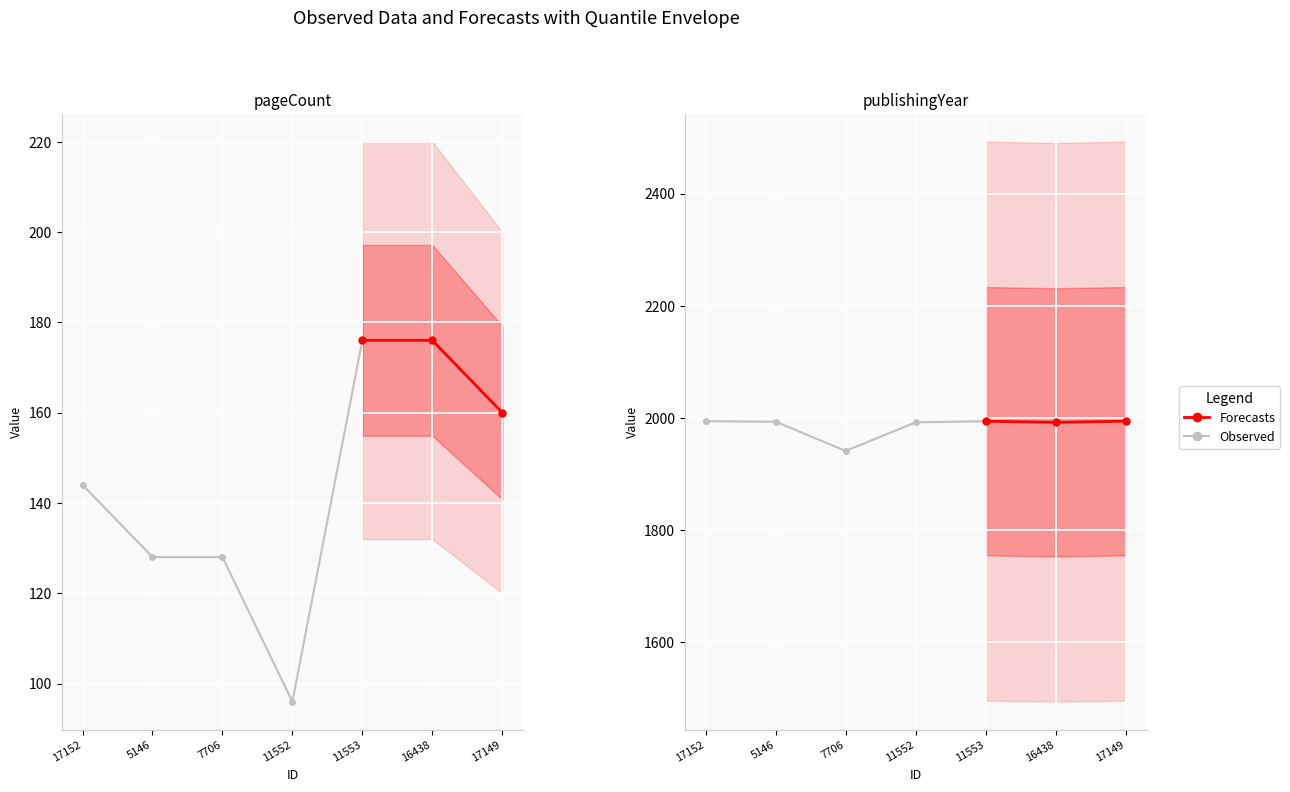

How many data points in pageCount are above 144?

3